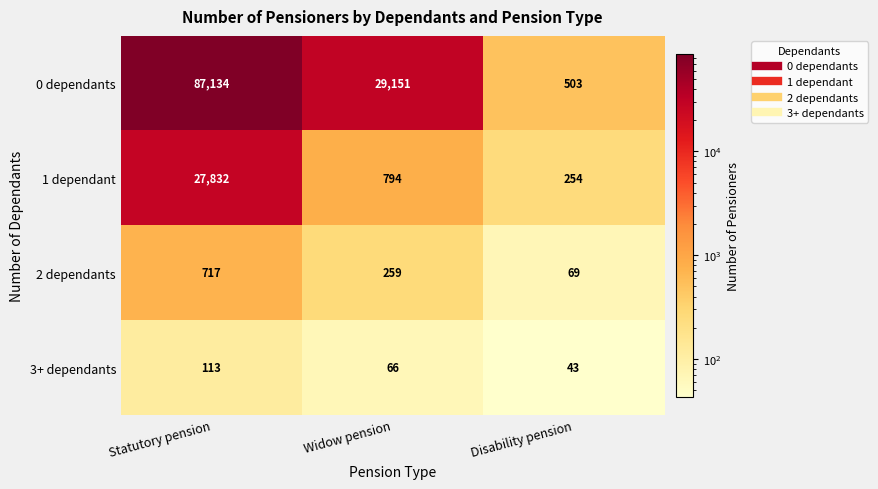

Count the number of categories in the chart.

3